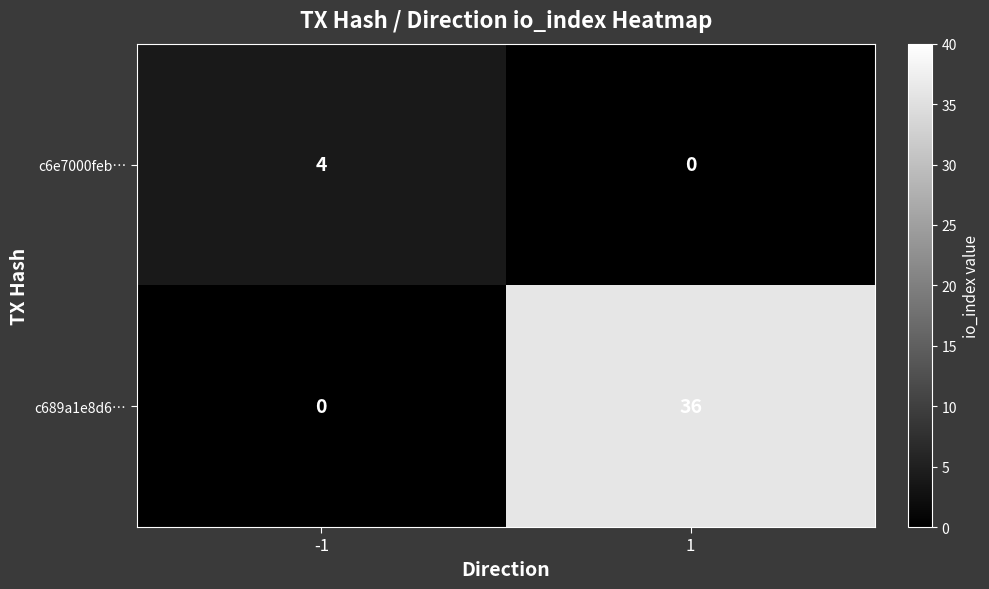

Reading right to left, extract all data points from this chart.

c6e7000feb…: 1=0	-1=4
c689a1e8d6…: 1=36	-1=0